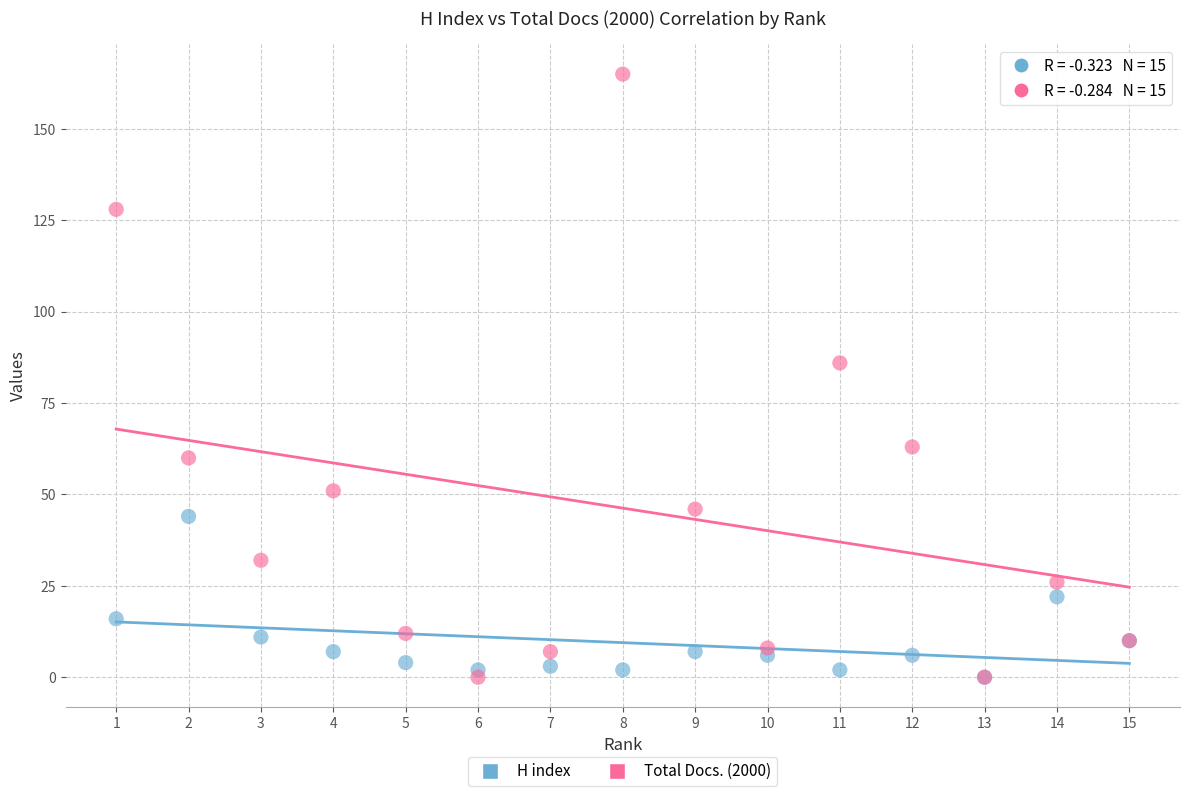

In the Total Docs. (2000) series, what Y value is closest to 82?

86